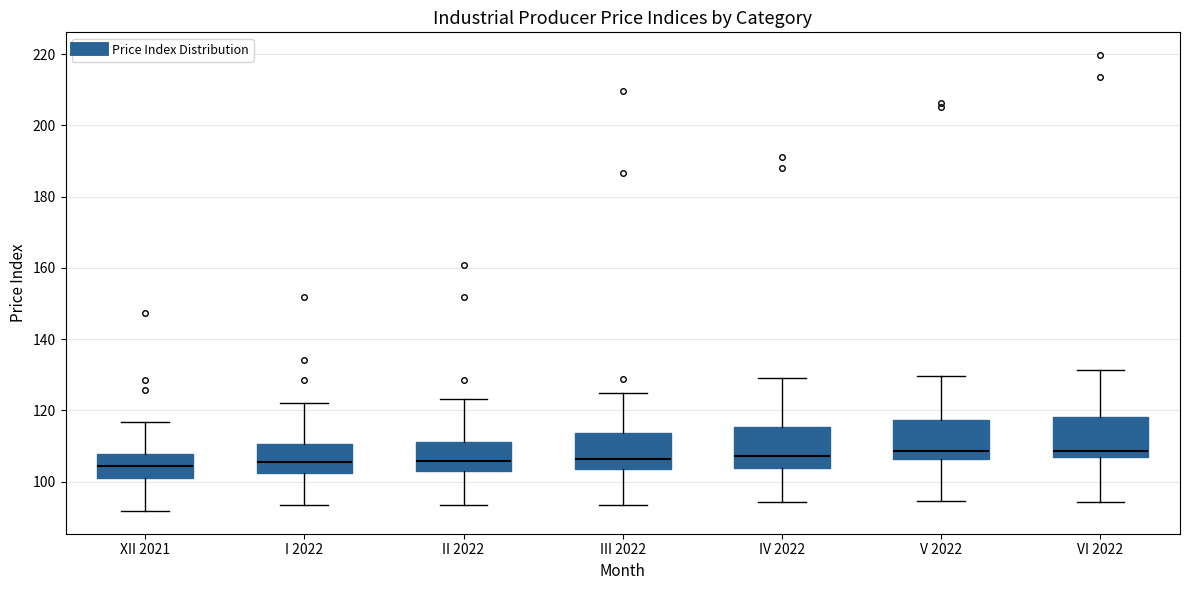

Reading left to right, transcribe this box plot: for each box, give where its median line is, the range the box spans, and where its two whiskers end, as read against the y-axis. The values are not printed on the chart, so give them approximately, as read against the axis.

XII 2021: median 104, box 102 to 108, whiskers 92 to 116
I 2022: median 106, box 102 to 110, whiskers 94 to 122
II 2022: median 106, box 104 to 112, whiskers 94 to 124
III 2022: median 106, box 104 to 114, whiskers 94 to 124
IV 2022: median 108, box 104 to 116, whiskers 94 to 130
V 2022: median 108, box 106 to 118, whiskers 94 to 130
VI 2022: median 108, box 106 to 118, whiskers 94 to 132